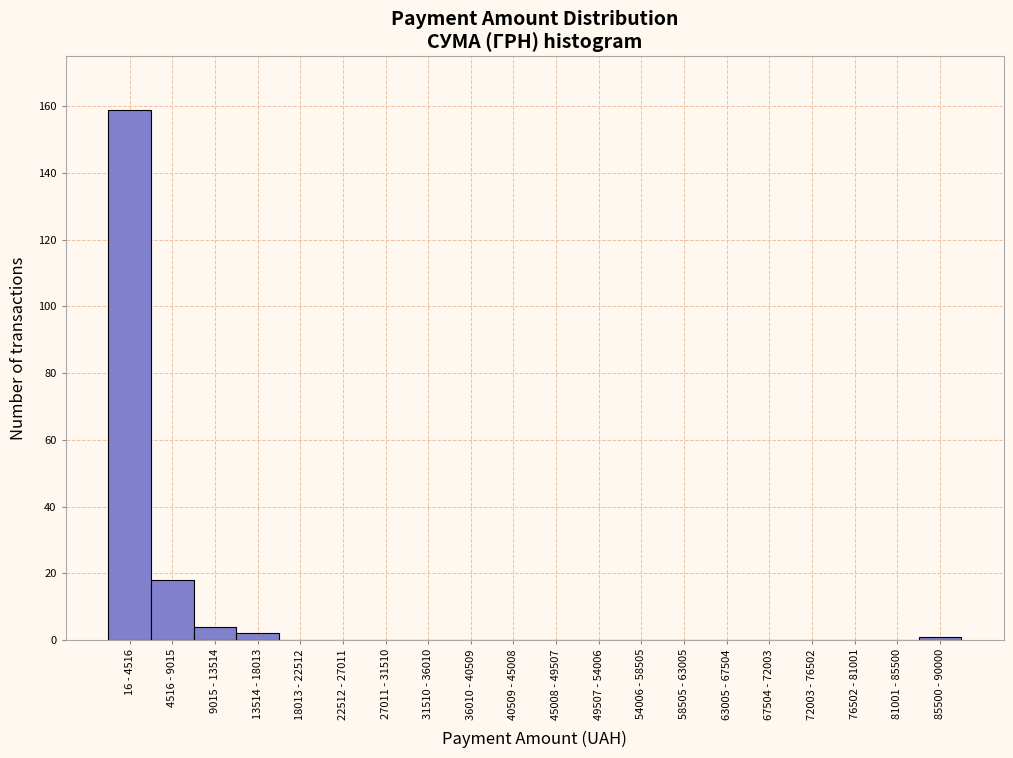

Reading left to right, extract all data points from this chart.

16 - 4516=159	4516 - 9015=18	9015 - 13514=4	13514 - 18013=2	18013 - 22512=0	22512 - 27011=0	27011 - 31510=0	31510 - 36010=0	36010 - 40509=0	40509 - 45008=0	45008 - 49507=0	49507 - 54006=0	54006 - 58505=0	58505 - 63005=0	63005 - 67504=0	67504 - 72003=0	72003 - 76502=0	76502 - 81001=0	81001 - 85500=0	85500 - 90000=1